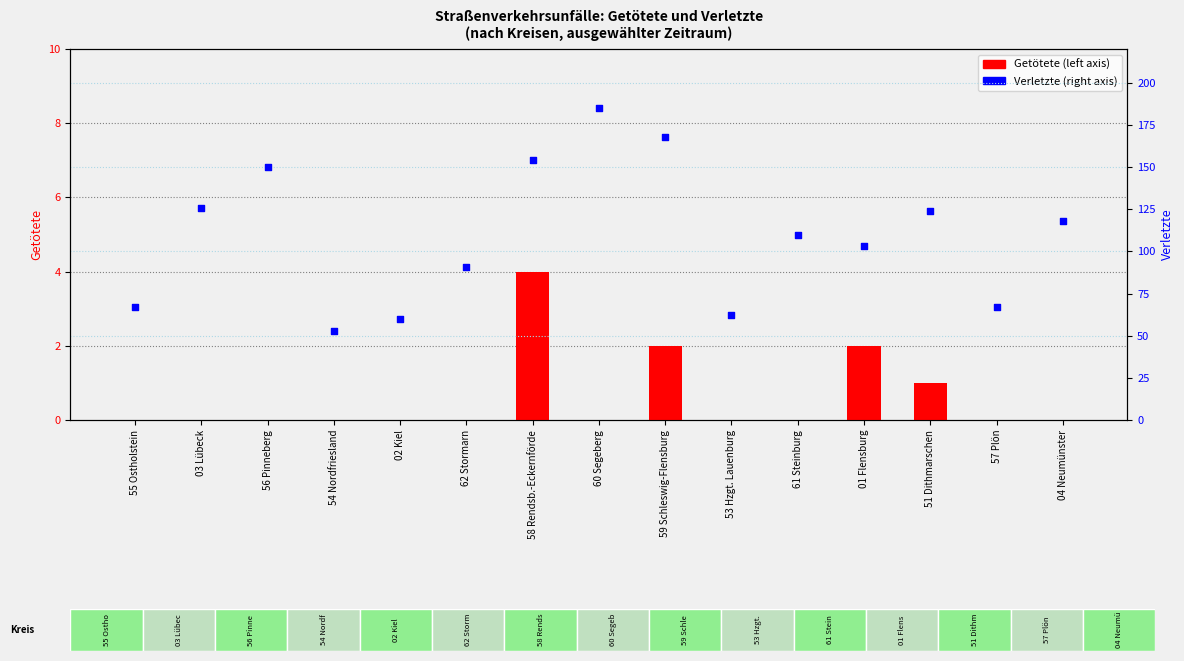

What are all the series names shown in the legend?

Getötete, Verletzte